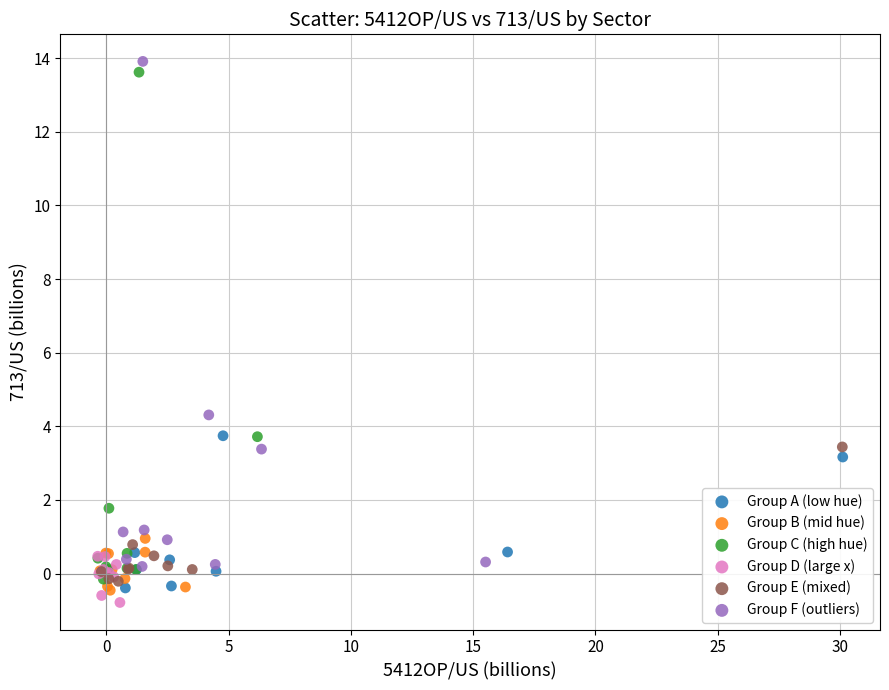

What are all the series names shown in the legend?

Group A (low hue), Group B (mid hue), Group C (high hue), Group D (large x), Group E (mixed), Group F (outliers)